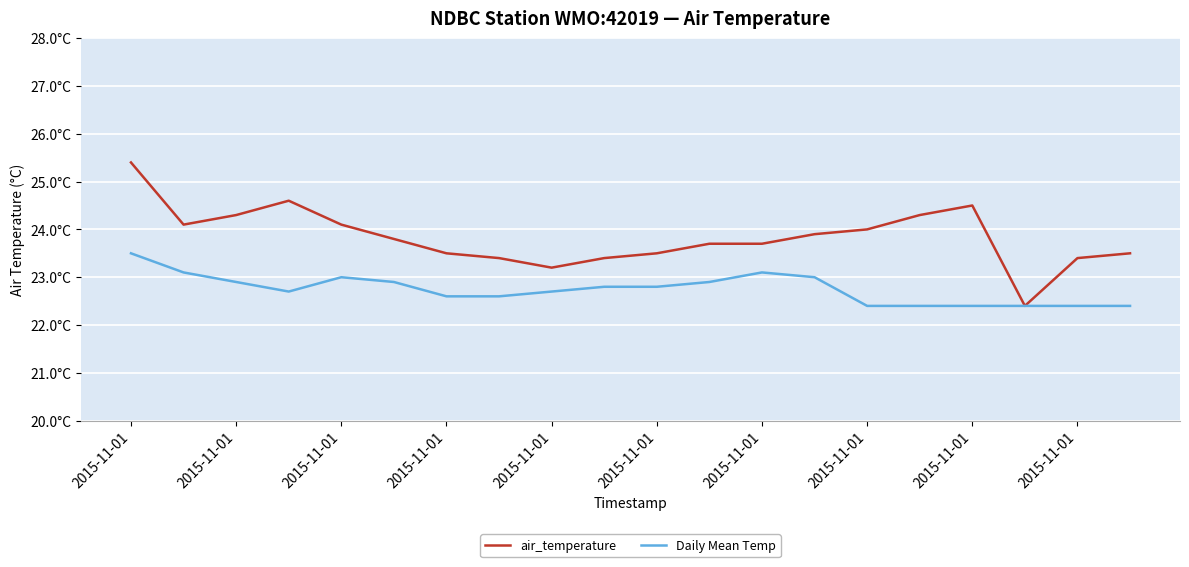

What is the smallest value displayed?

22.4